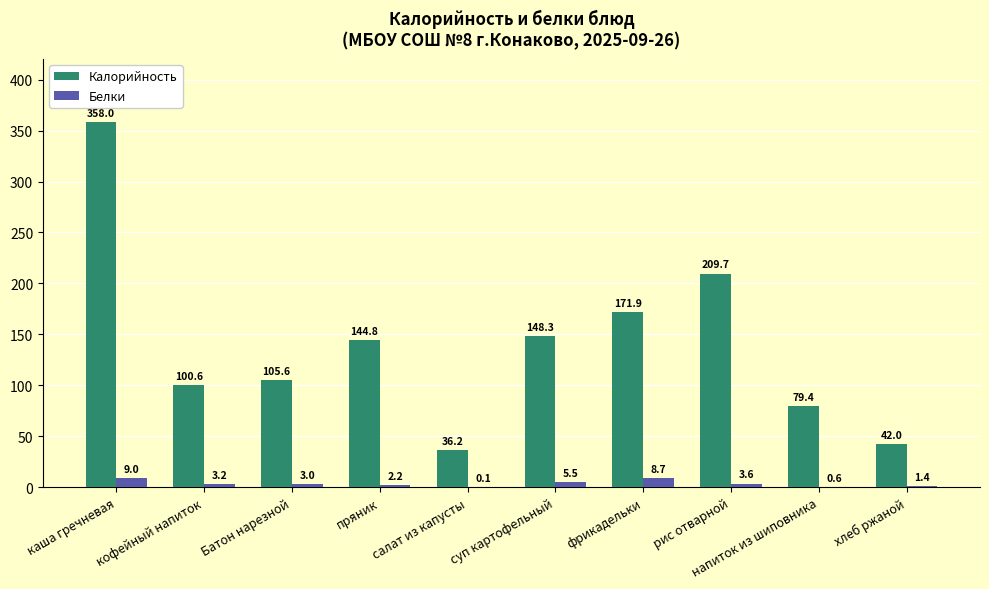

Where is Калорийность nearest to the value 197?

рис отварной